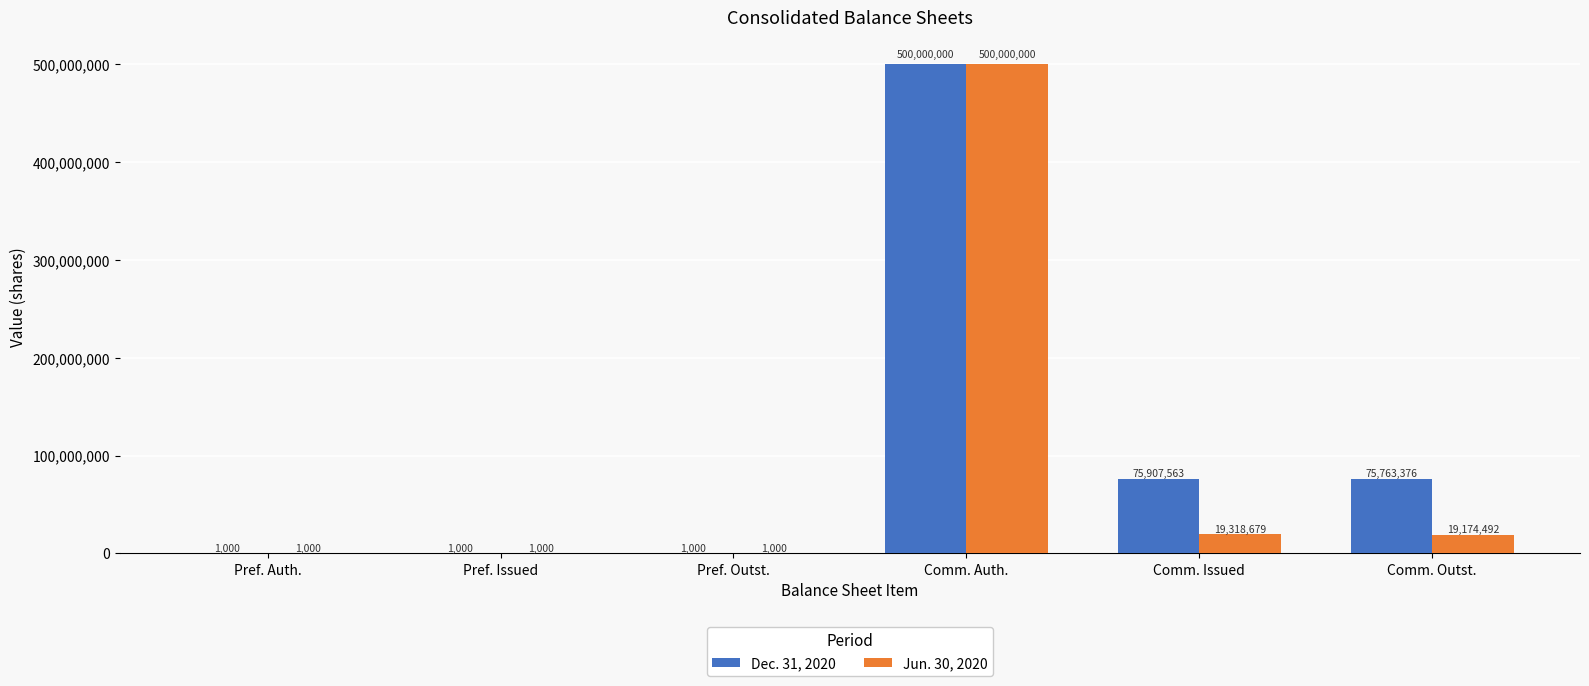

What is the total value across all series at Comm. Outst.?

94937868